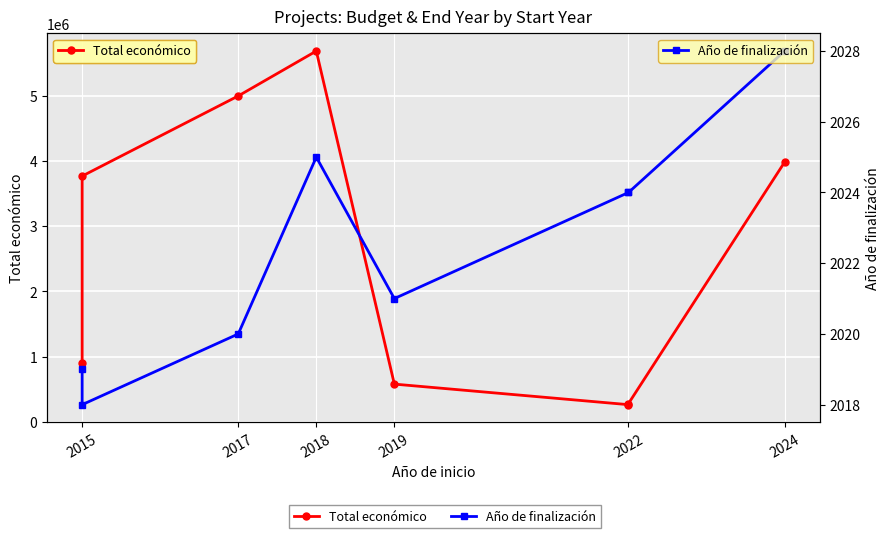

True or false: Total económico has more than 0 points higher than both neighbors.

True